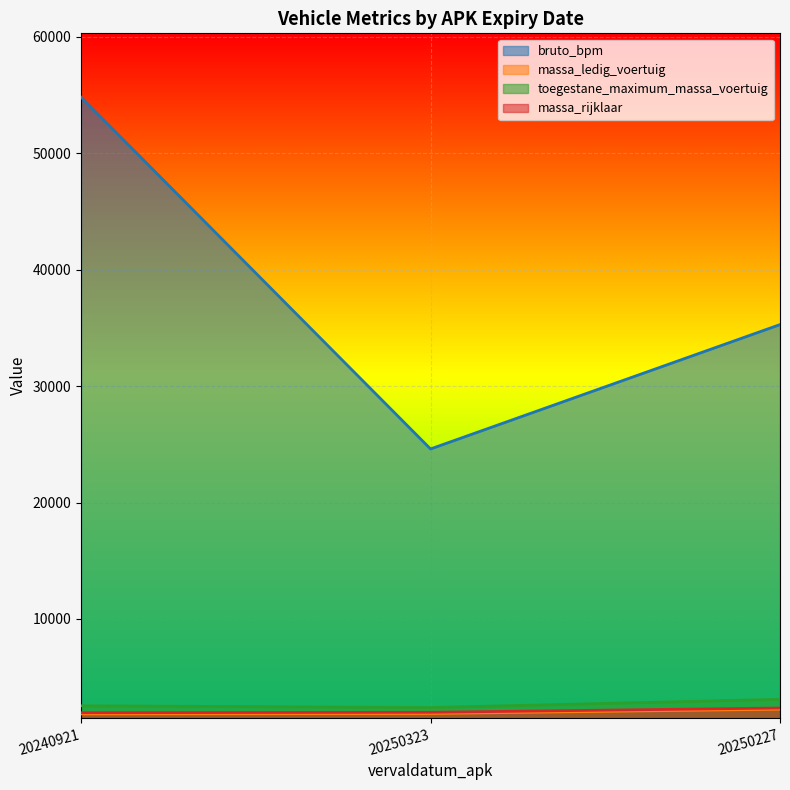

Which category has the highest value in the bruto_bpm series?

20240921